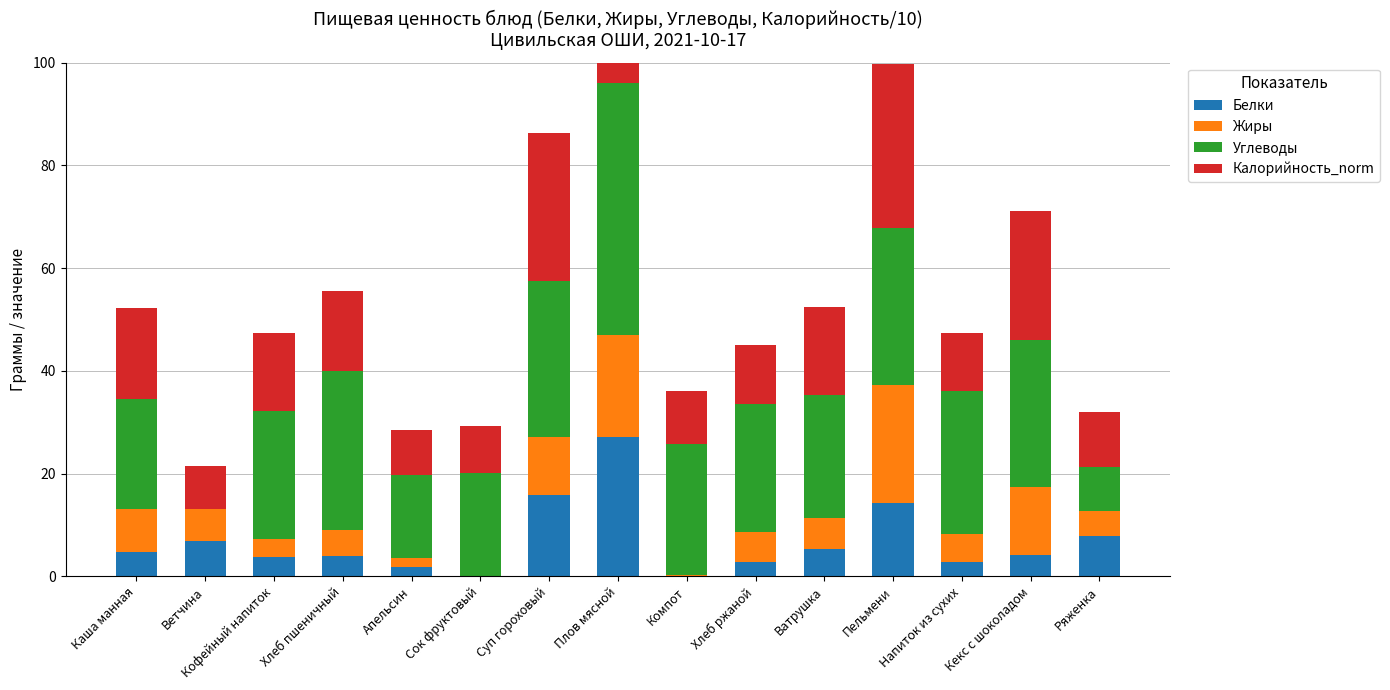

How many groups of bars are there?

15